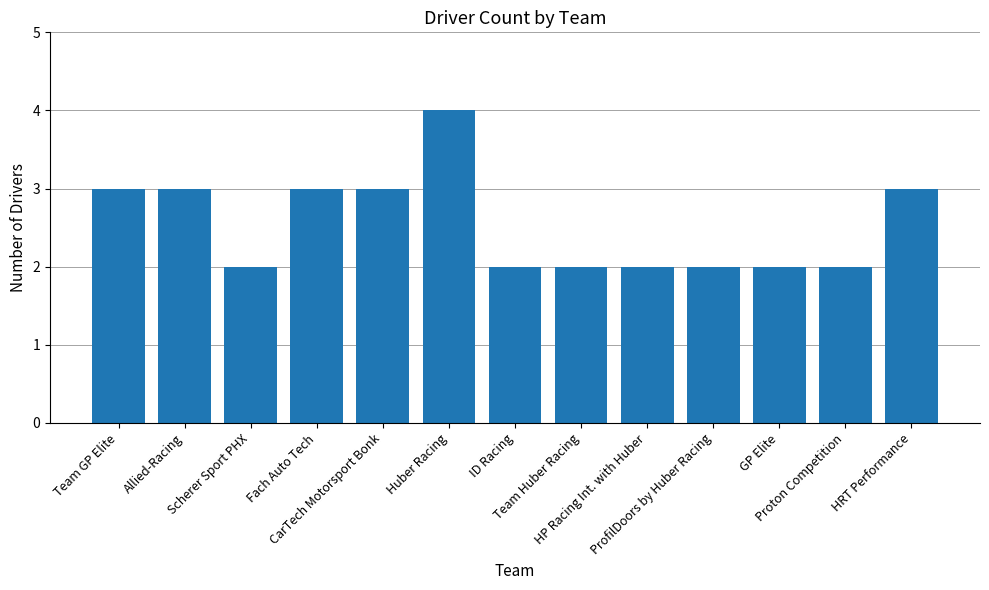

What is the greatest value displayed?

4